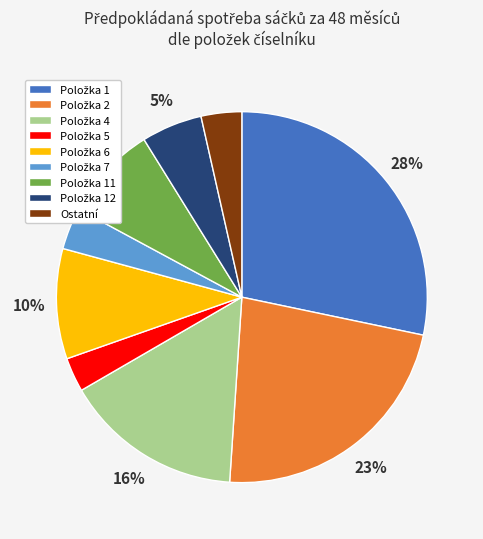

To the nearest percent, what is the average slice percentage?

11%